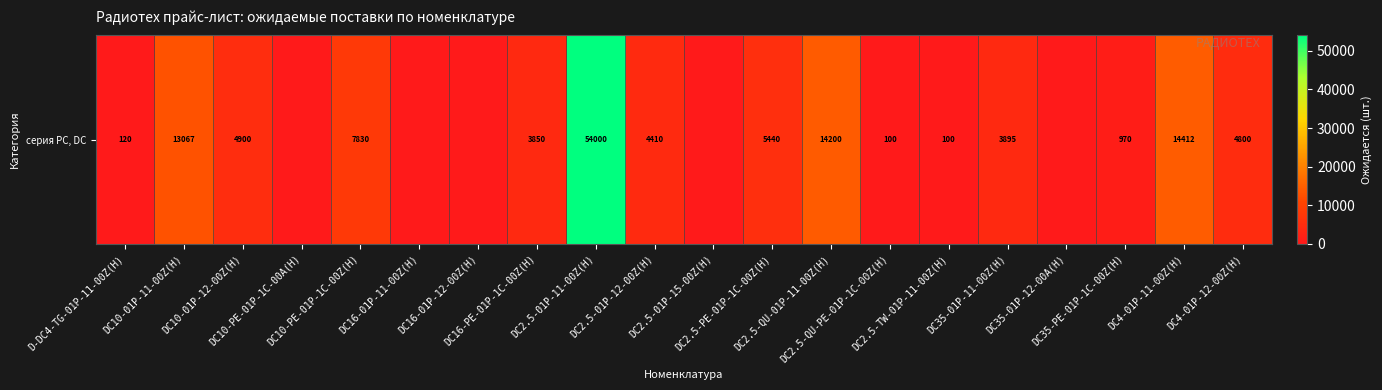

What is the sum of the values at DC16-01P-11-00Z(H) and DC4-01P-11-00Z(H)?

14412